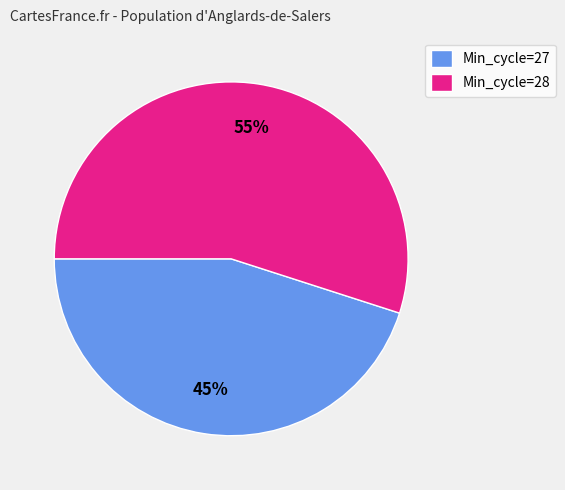

Which category has the smallest portion of the pie?

Min_cycle=27